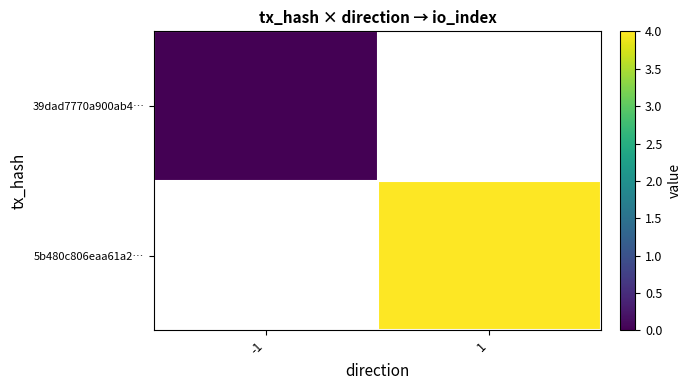

The value of 39dad7770a900ab4… at -1 is 0.0. True or false?

True